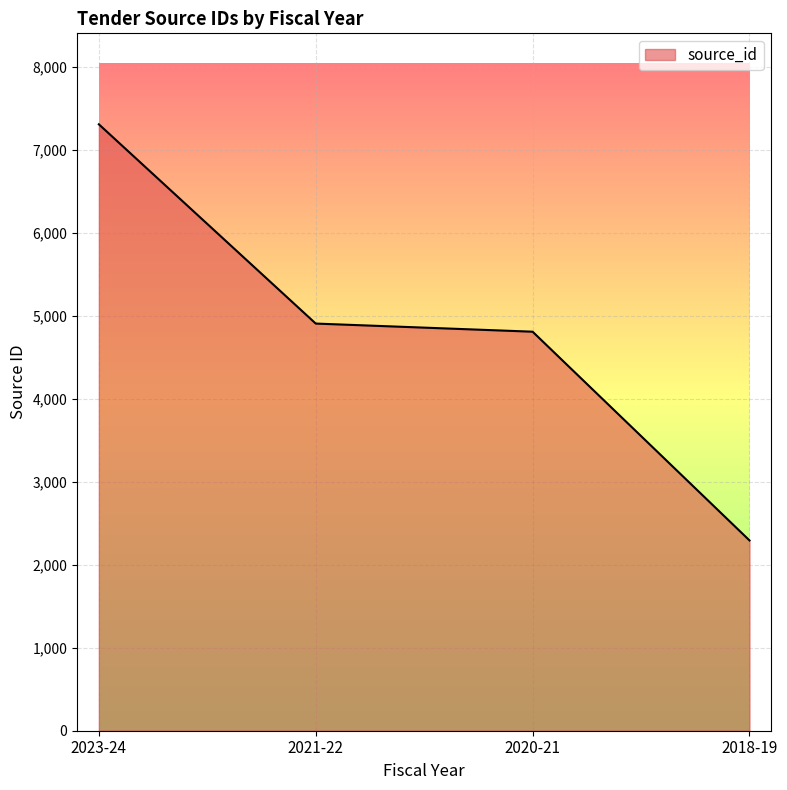

What position from the right is 2018-19?

1